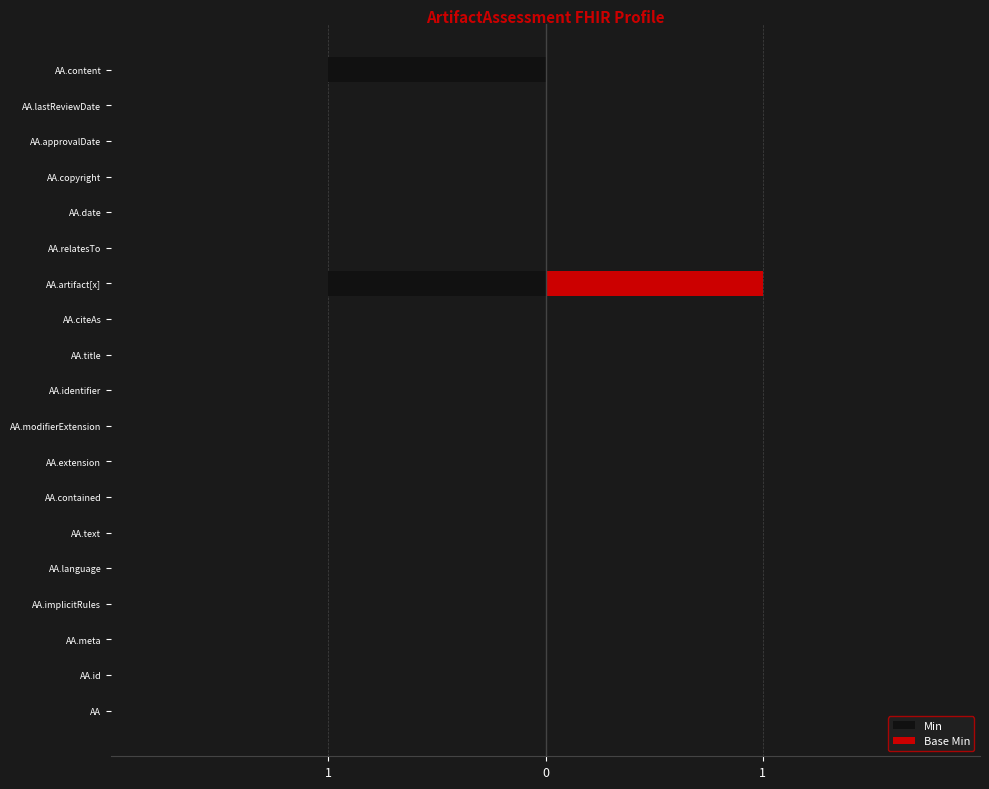

What is the value of the Min bar at the 19th from the left?

-1